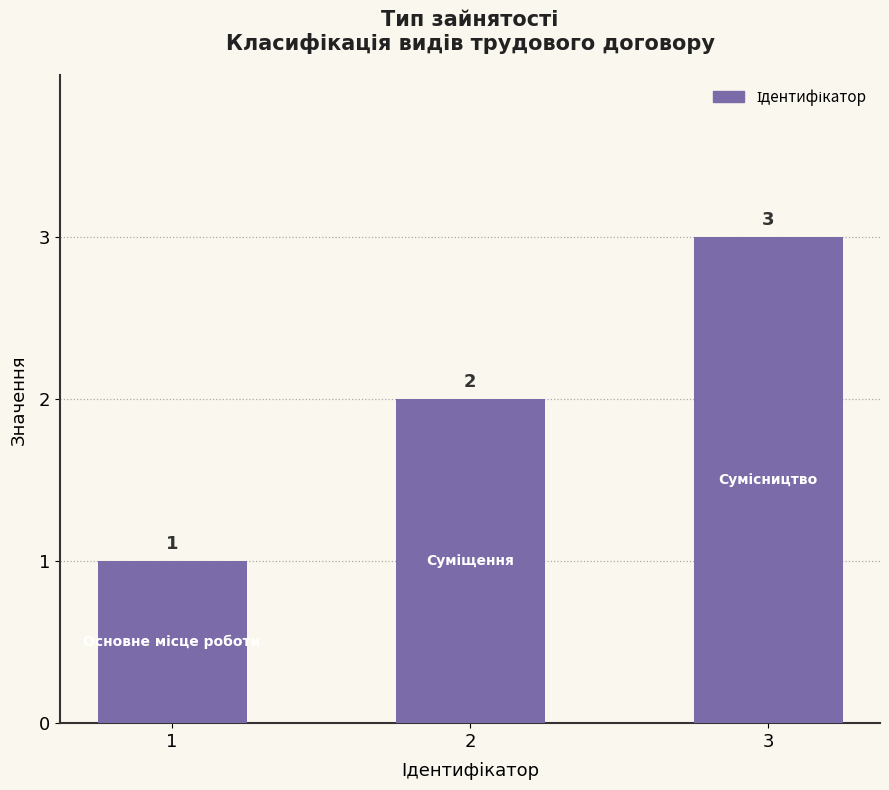

Reading right to left, transcribe all the data shown in this chart.

3	2	1